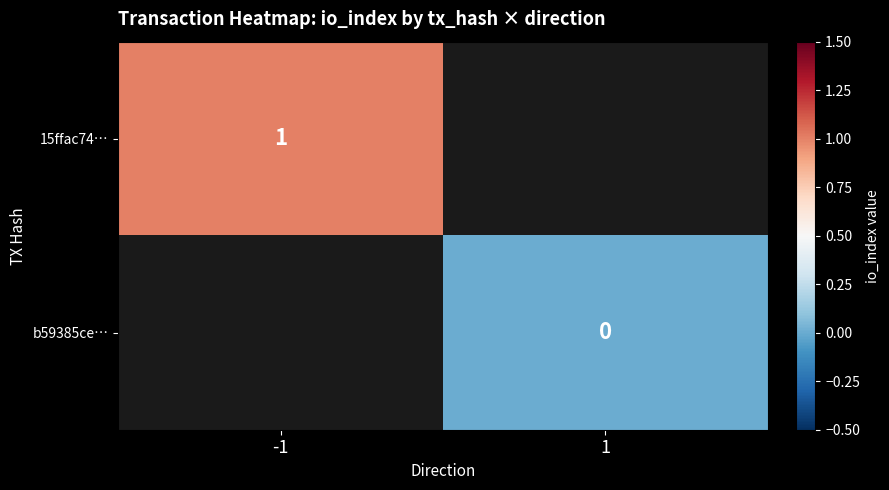

True or false: 15ffac74… has a value of 1 at -1.

True